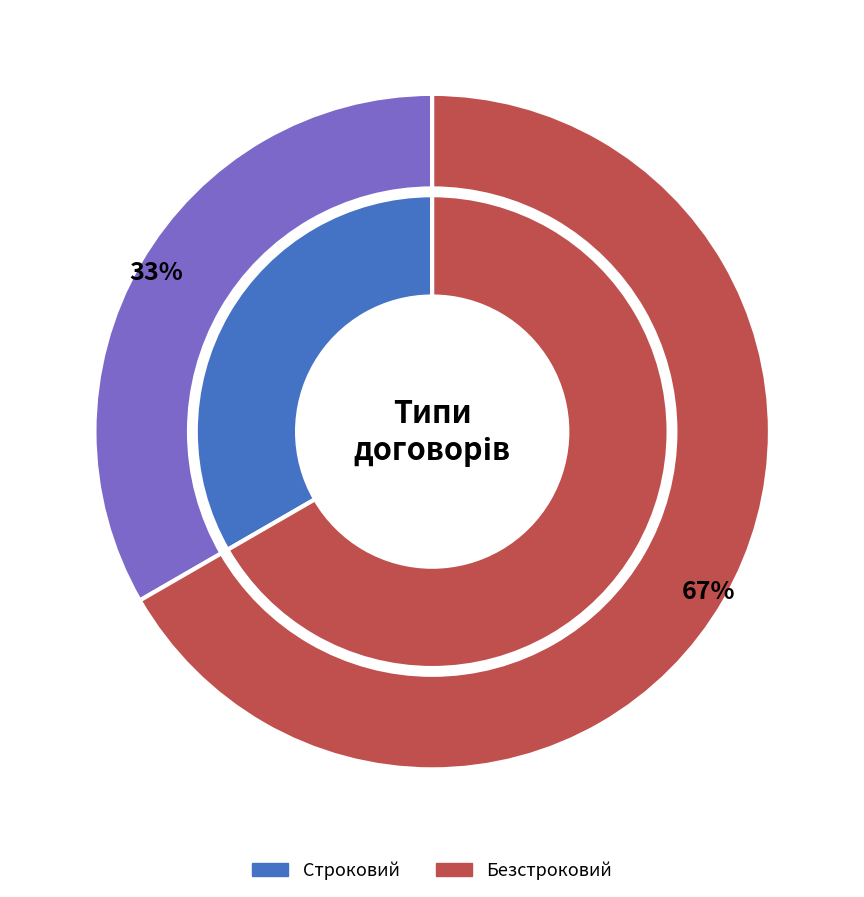

Is it true that Безстроковий is 54% of the pie?

False